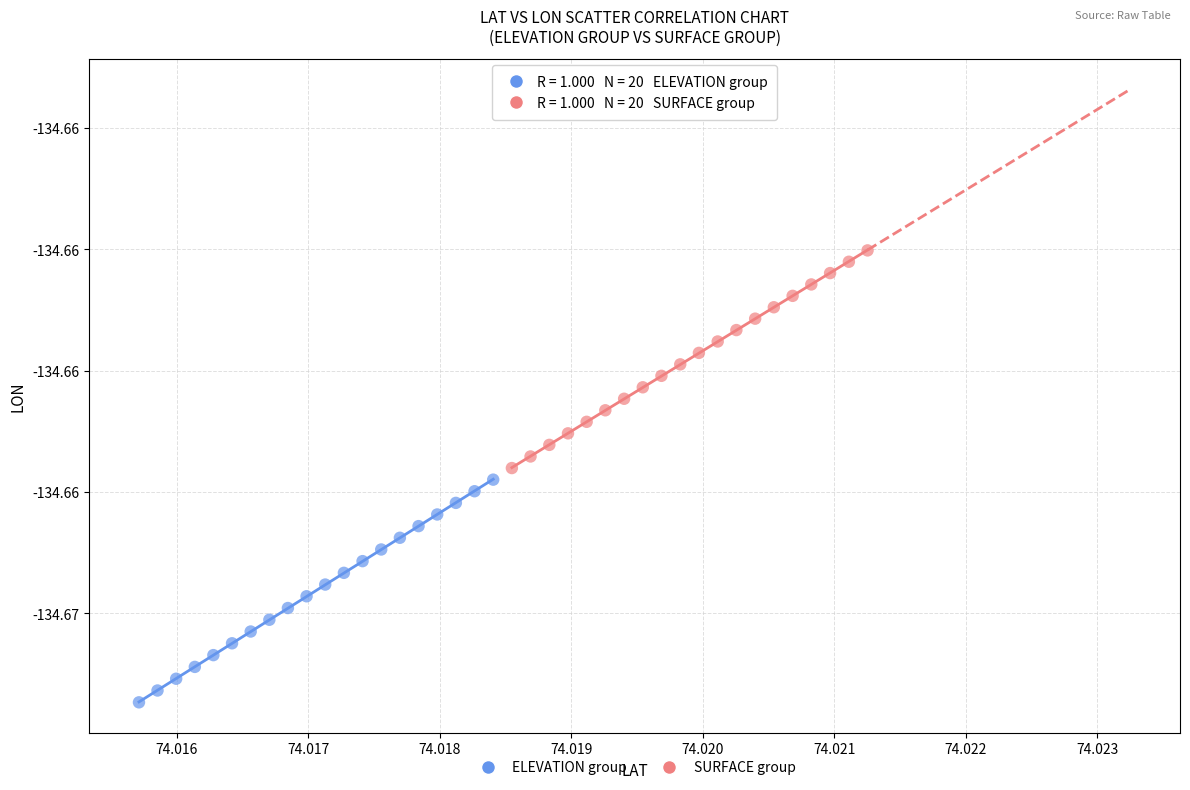

Which series reaches the maximum Y coordinate?

SURFACE group